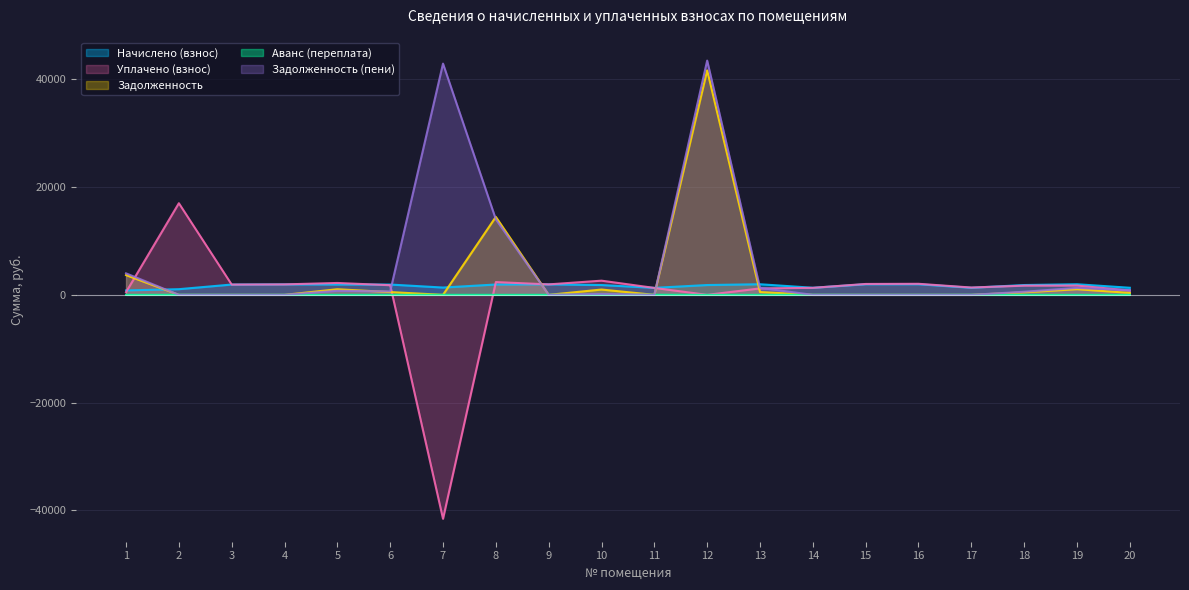

Does the chart have visible grid lines?

Yes